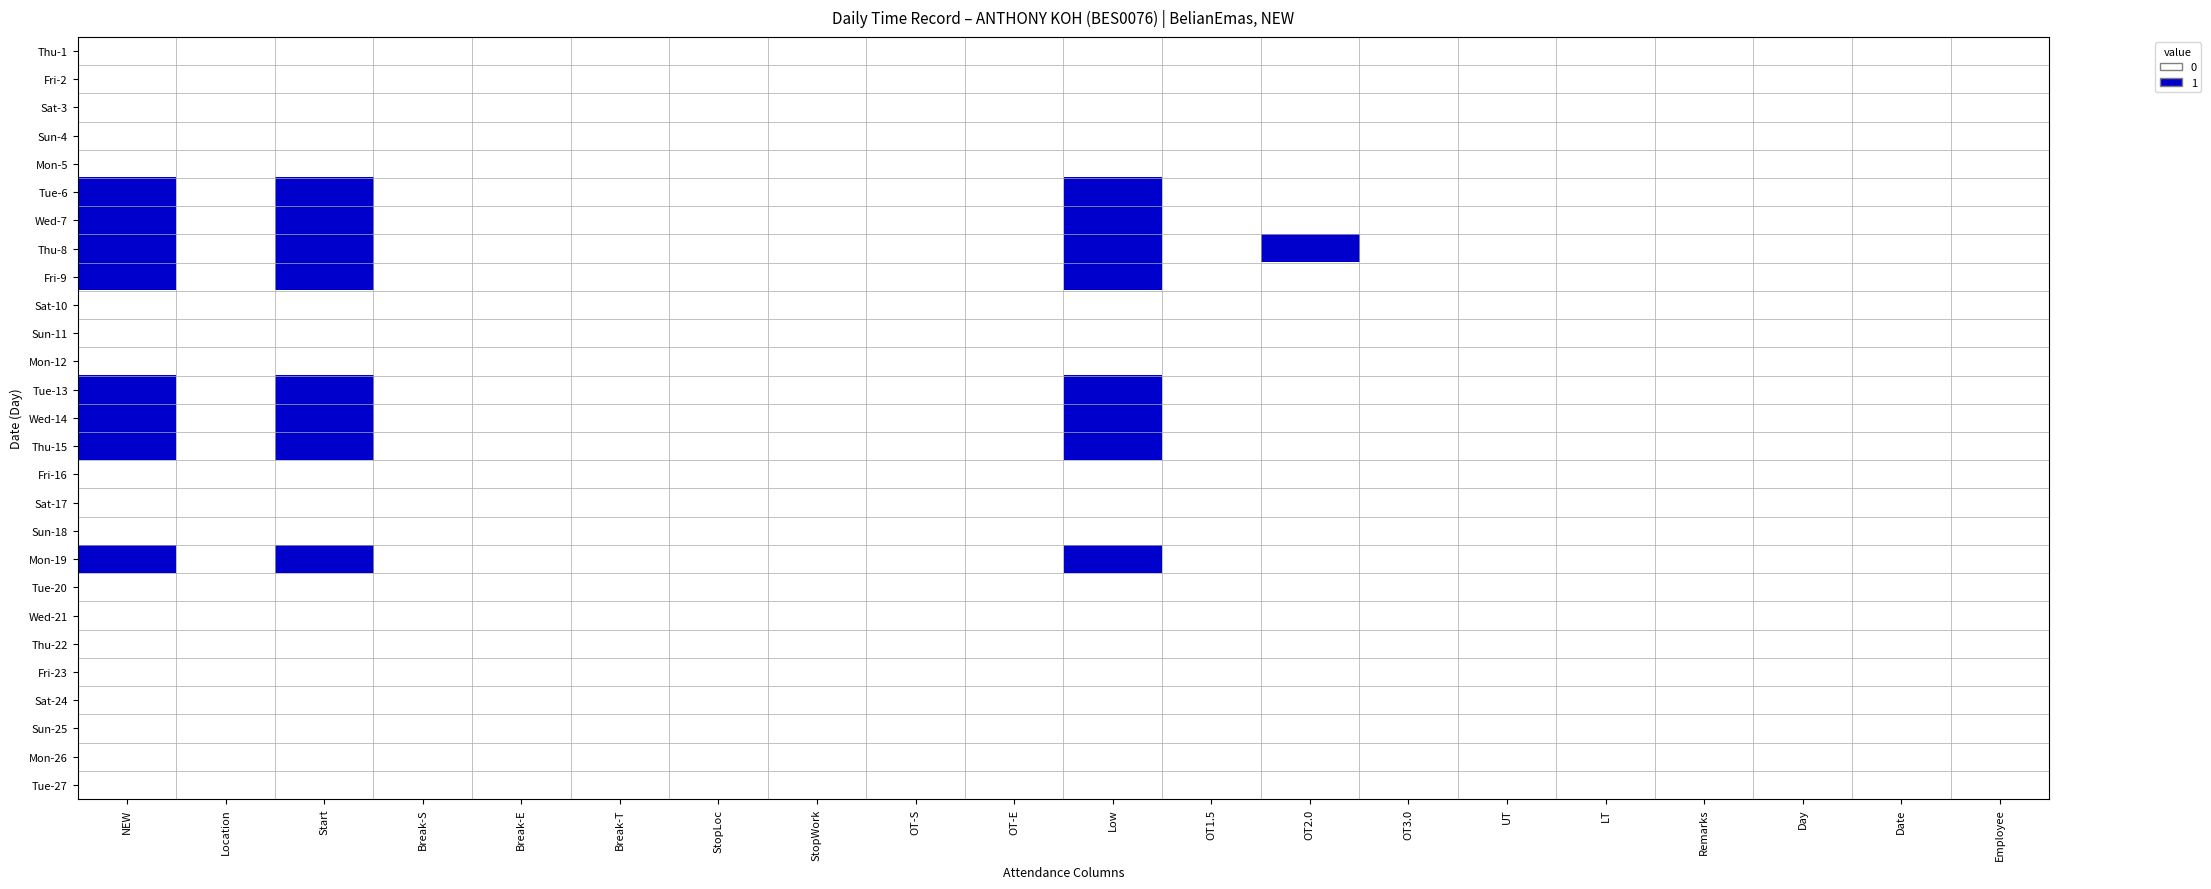

Which series changed the most between Break-S and Day?

Thu-1